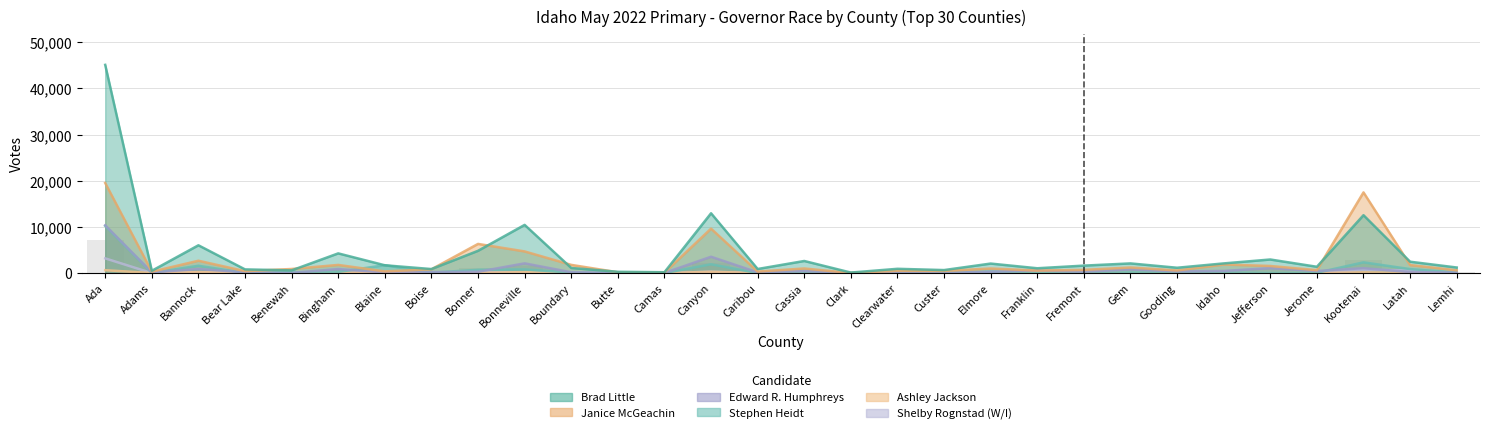

At how many categories does at least one series exceed 11019?

3